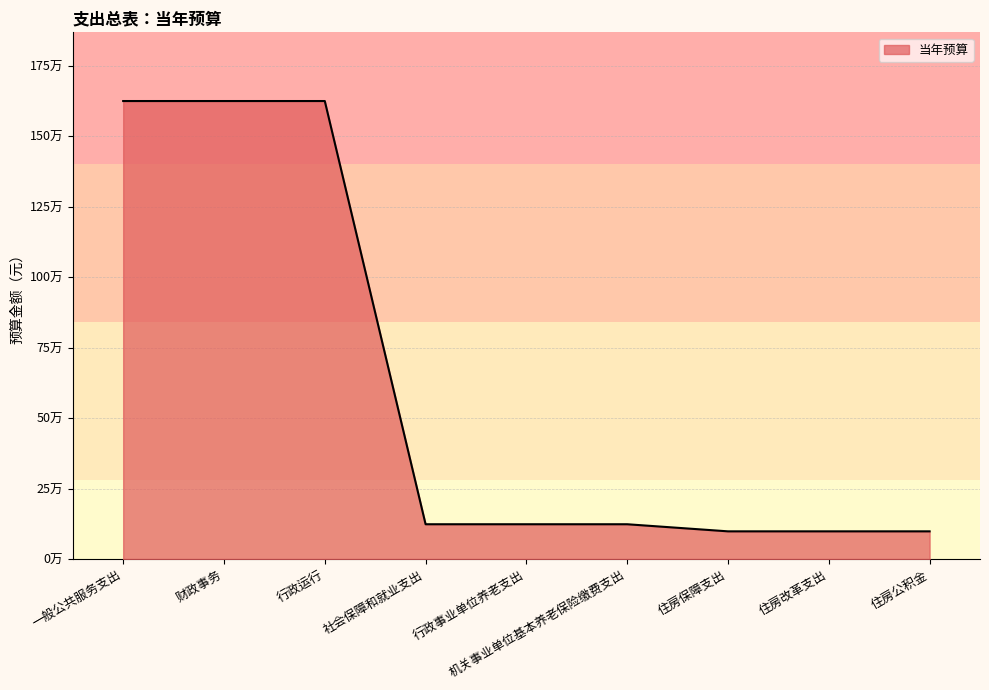

Reading right to left, transcribe all the data shown in this chart.

住房公积金=98176.1	住房改革支出=98176.1	住房保障支出=98176.1	机关事业单位基本养老保险缴费支出=123346.2	行政事业单位养老支出=123346.2	社会保障和就业支出=123346.2	行政运行=1624548.2	财政事务=1624548.2	一般公共服务支出=1624548.2